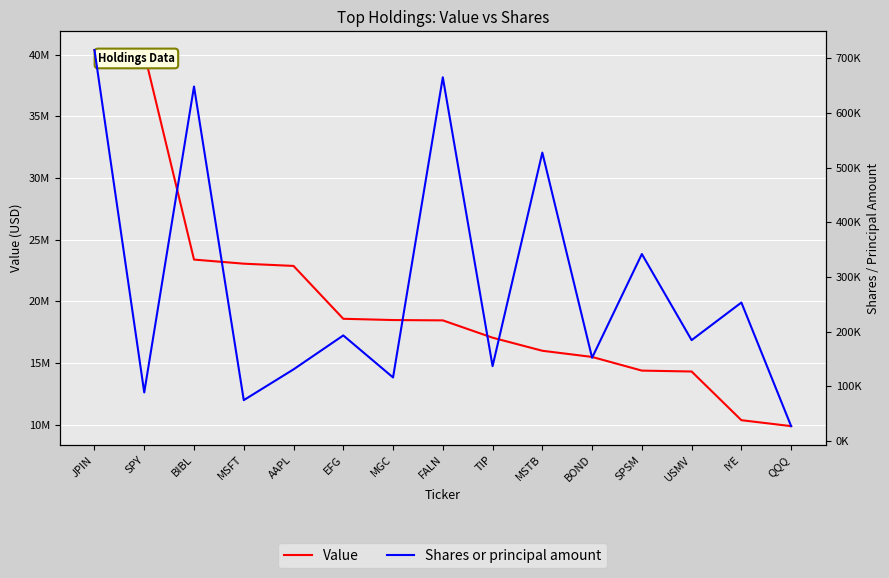

Count the number of data series in this chart.

2